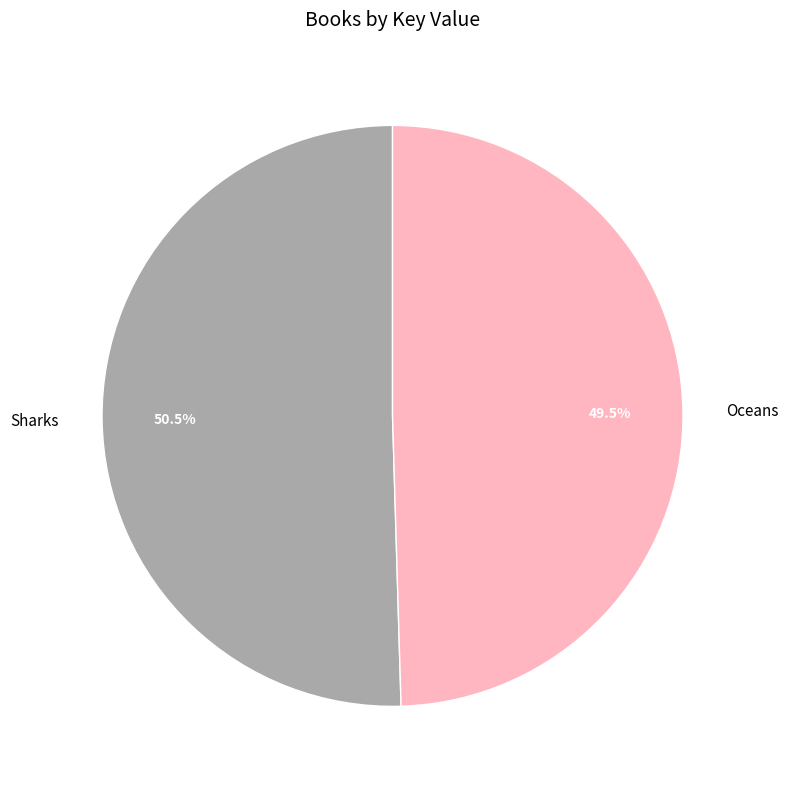

Is there a majority slice in this chart?

Yes